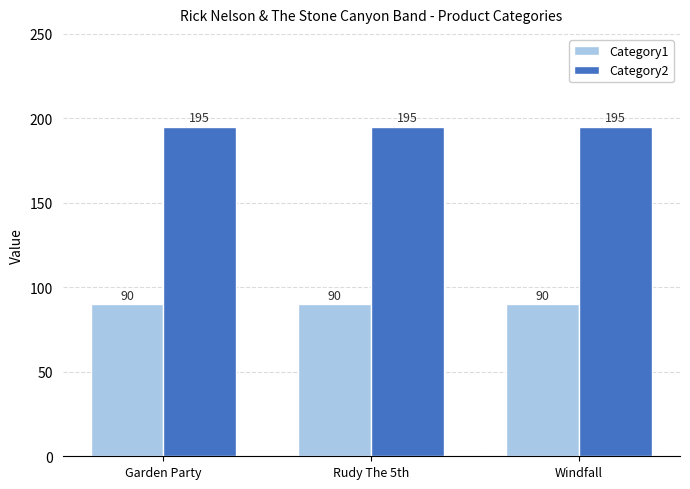

Reading left to right, list all the values displayed in this chart.

Category1: Garden Party=90	Rudy The 5th=90	Windfall=90
Category2: Garden Party=195	Rudy The 5th=195	Windfall=195